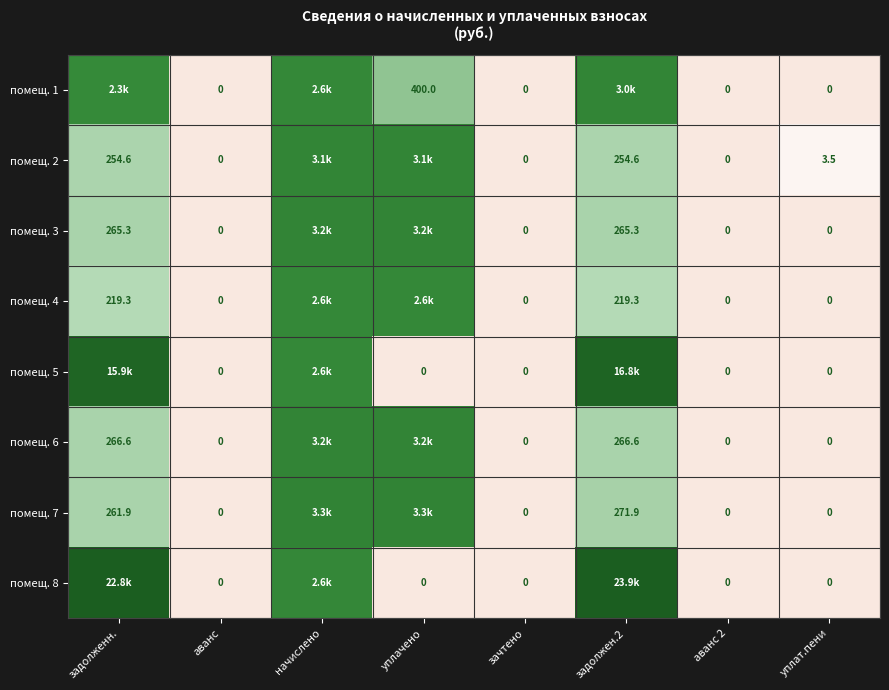

Is the value of помещ. 2 at задолжен.2 greater than the value of помещ. 6 at задолжен.2?

No